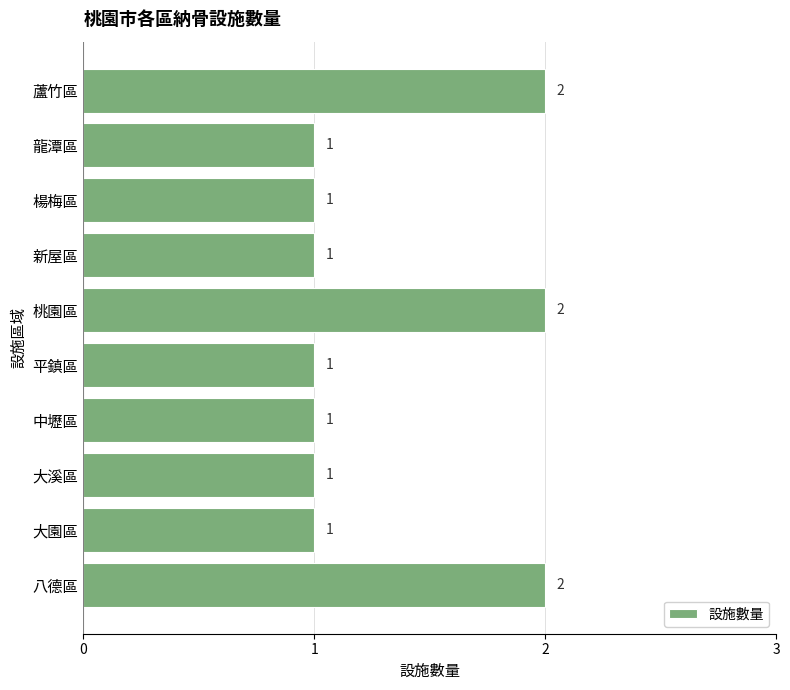

Reading bottom to top, extract all data points from this chart.

八德區=2	大園區=1	大溪區=1	中壢區=1	平鎮區=1	桃園區=2	新屋區=1	楊梅區=1	龍潭區=1	蘆竹區=2